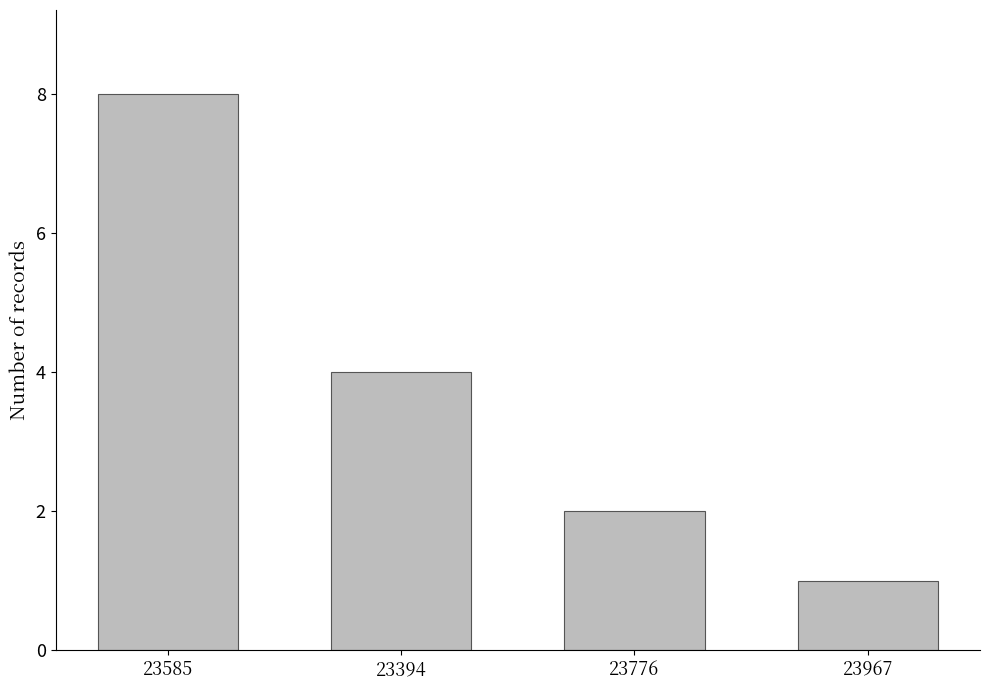

The chart shows a value of 1 at 23967. True or false?

True